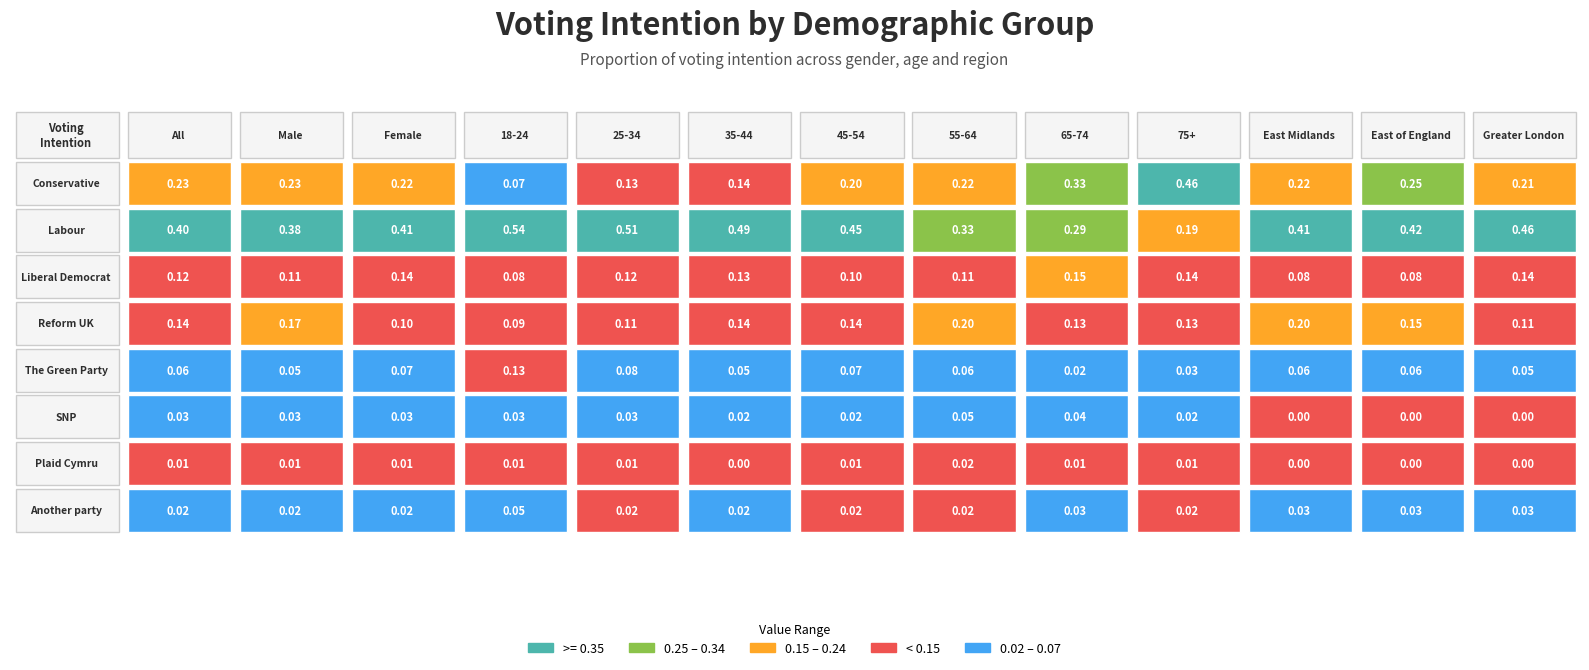

At 4, list the series in order from smallest to largest.

Plaid Cymru, Another party, SNP, The Green Party, Reform UK, Liberal Democrat, Conservative, Labour